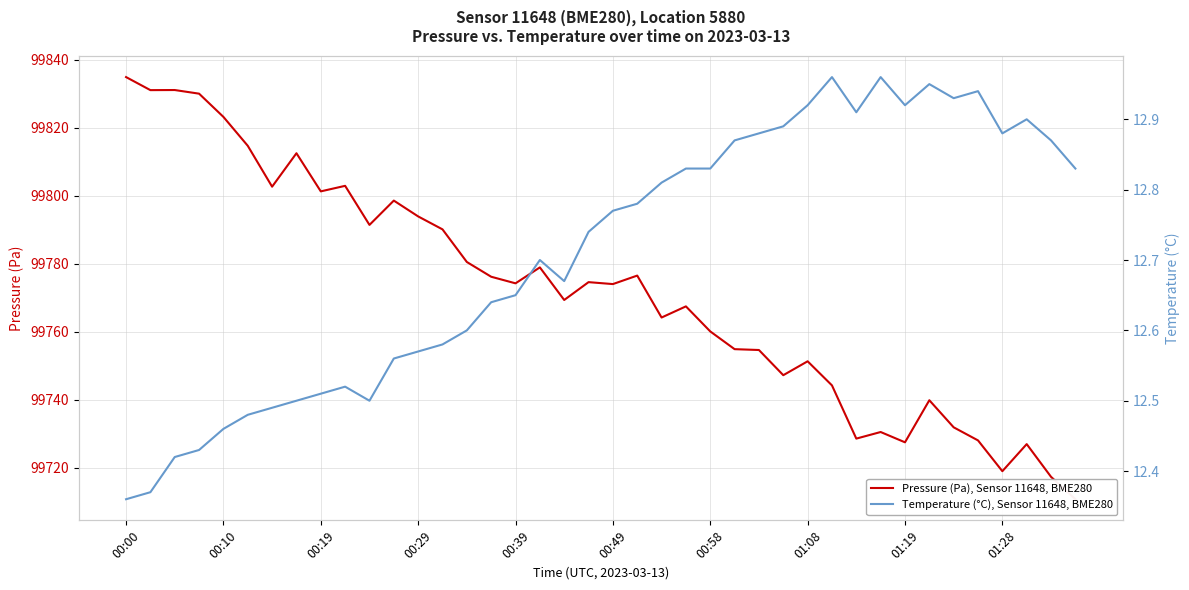

What is the difference between the maximum and minimum values in the Pressure (Pa), Sensor 11648, BME280 series?

124.2